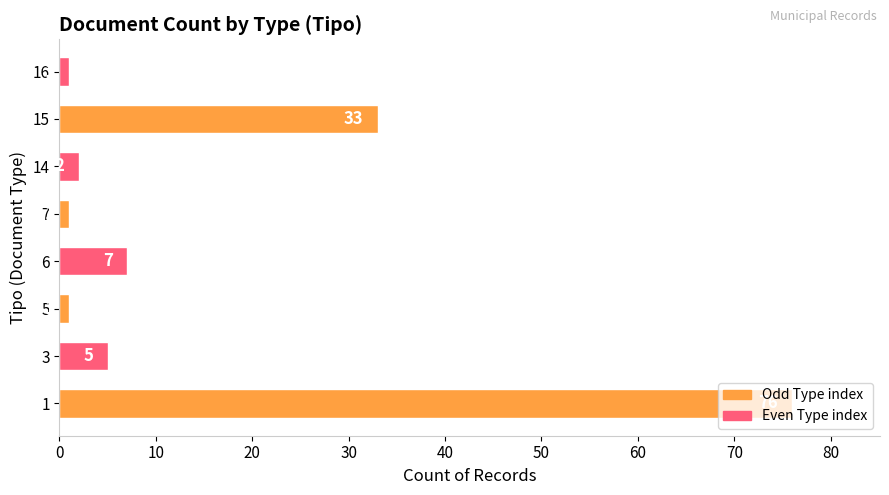

What is the maximum value shown in the chart?

76